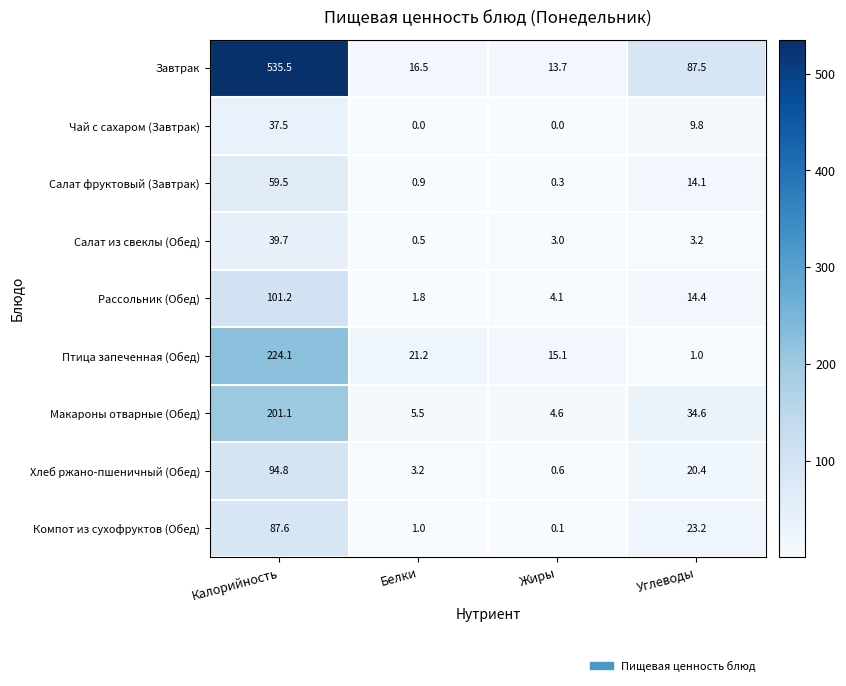

What is the total value across all series at Калорийность?

1381.0